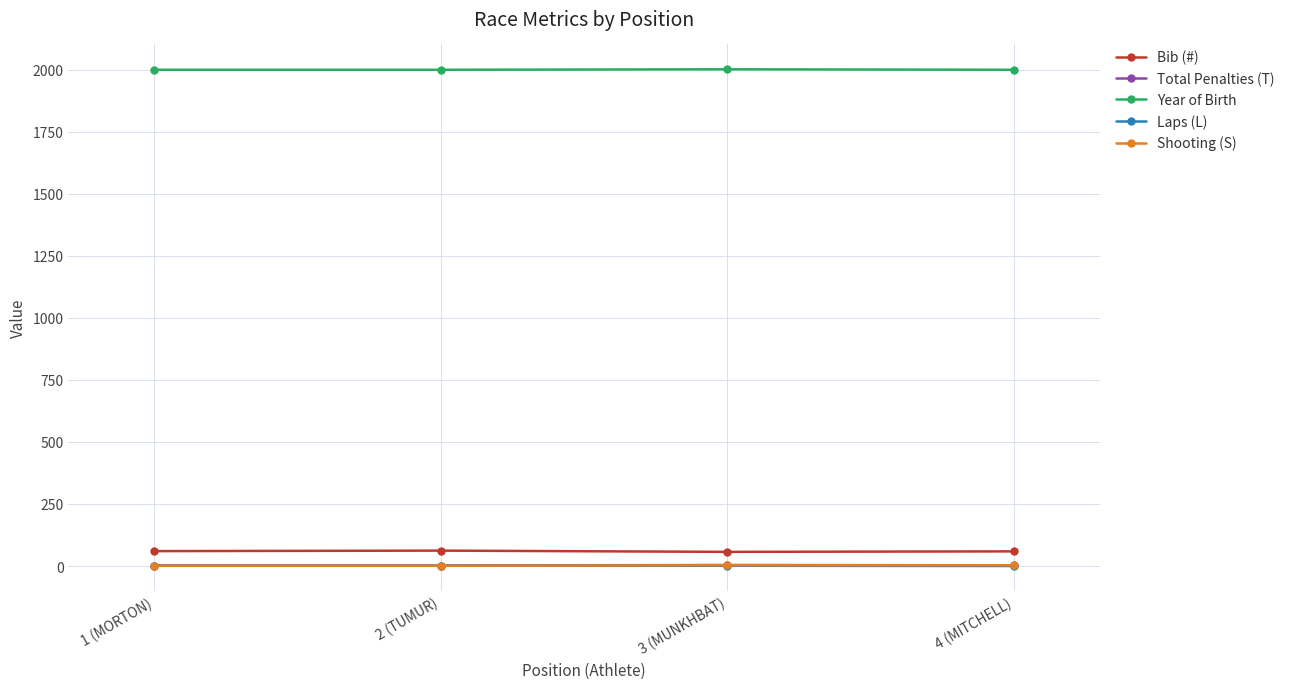

True or false: Laps (L) has more than 1 points higher than both neighbors.

False